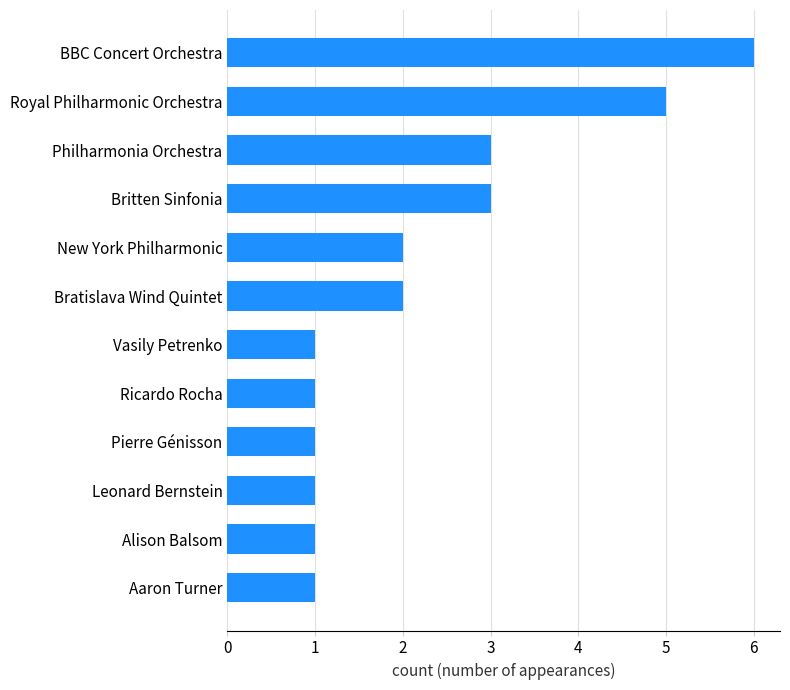

What is the sum of all values?

27